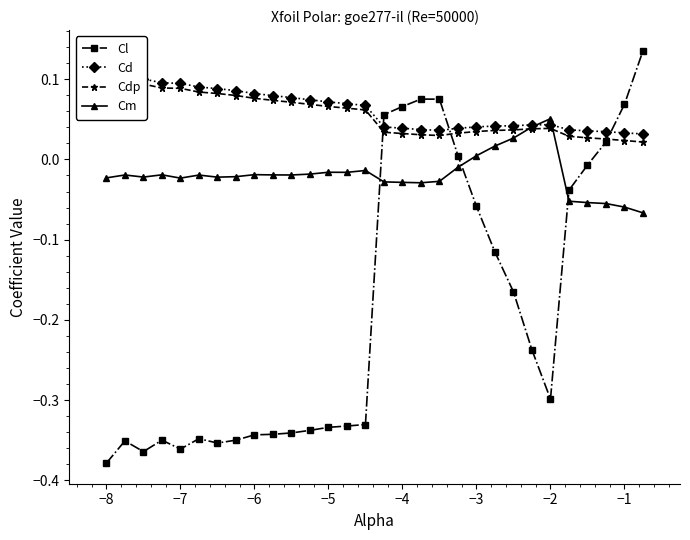

True or false: Cdp and Cl intersect in this chart.

True